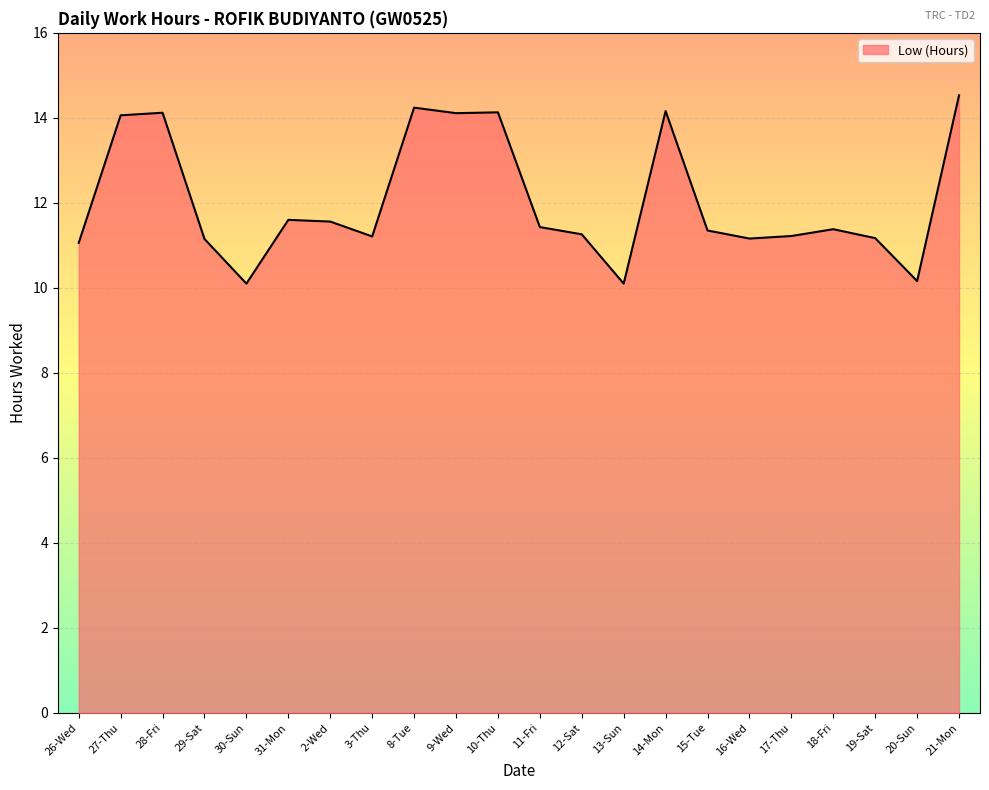

What is the difference between the maximum and minimum values?

4.4